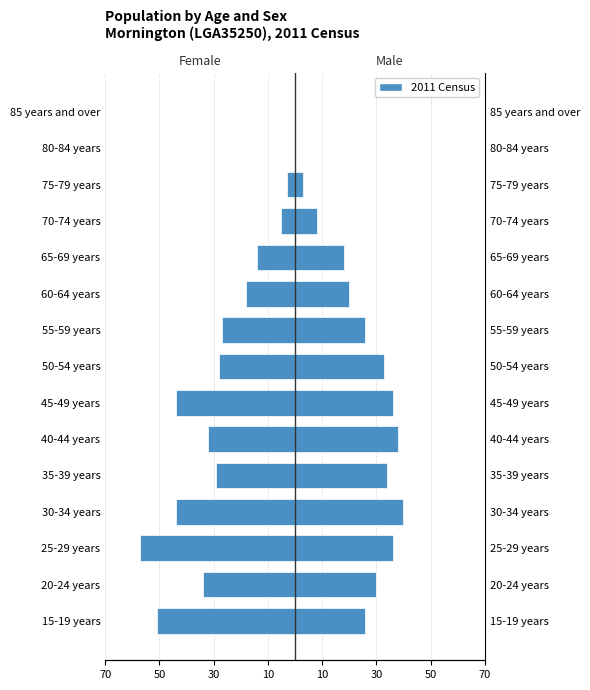

What is the minimum value shown in the chart?

-57